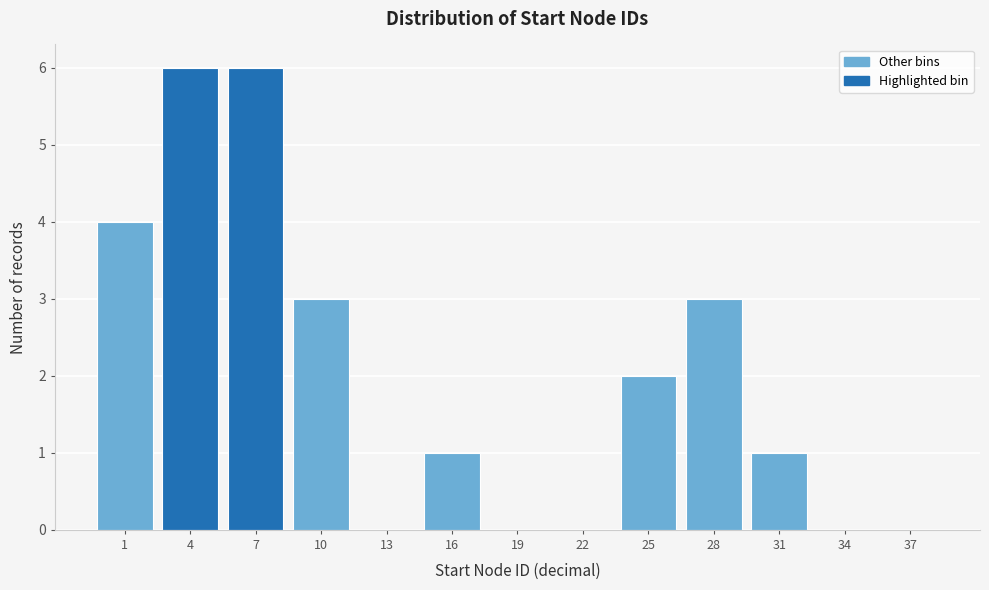

Reading left to right, extract all data points from this chart.

1=4	4=6	7=6	10=3	13=0	16=1	19=0	22=0	25=2	28=3	31=1	34=0	37=0